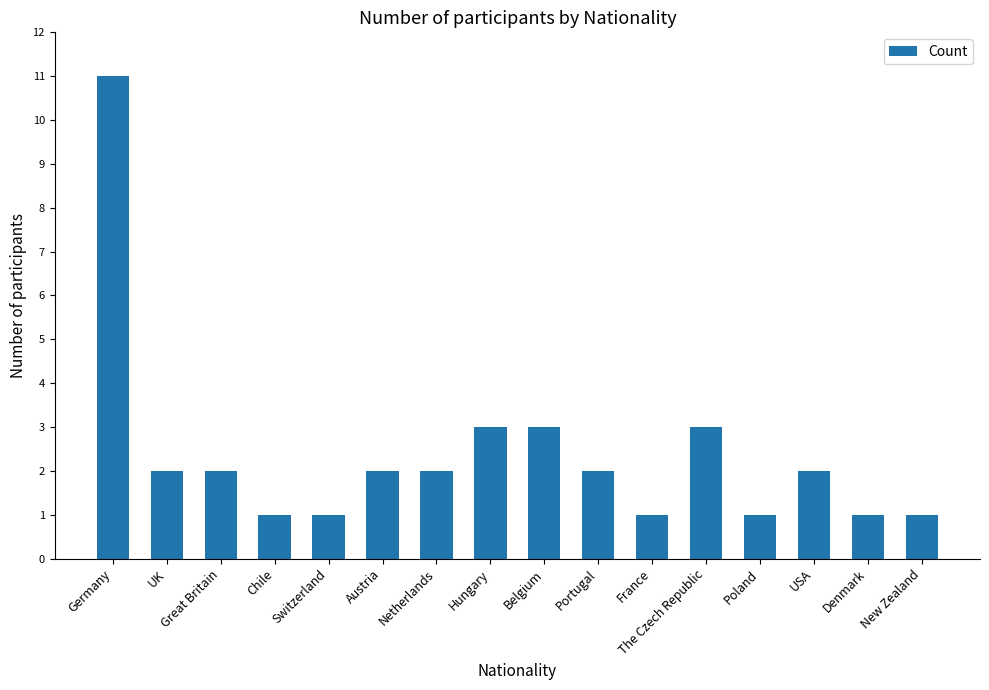

What is the difference between the maximum and minimum values?

10